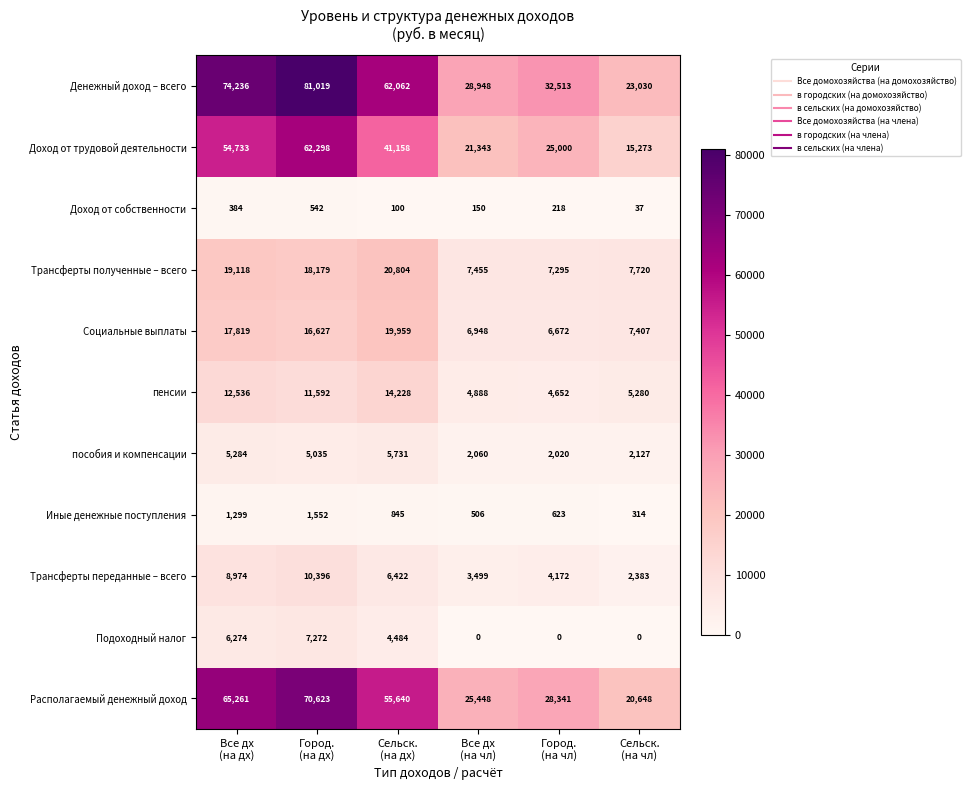

What is the sum of all пособия и компенсации values?

22257